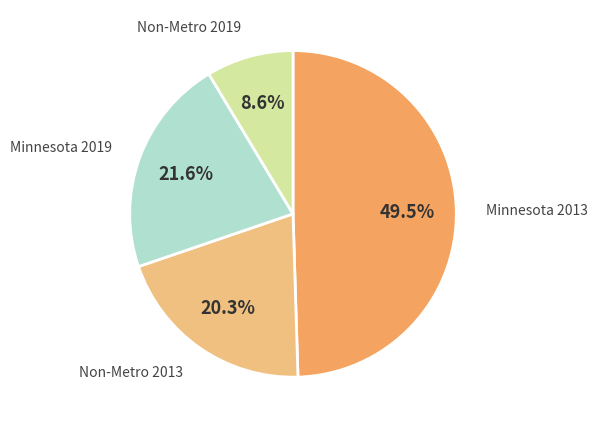

Count the number of slices in the pie.

4